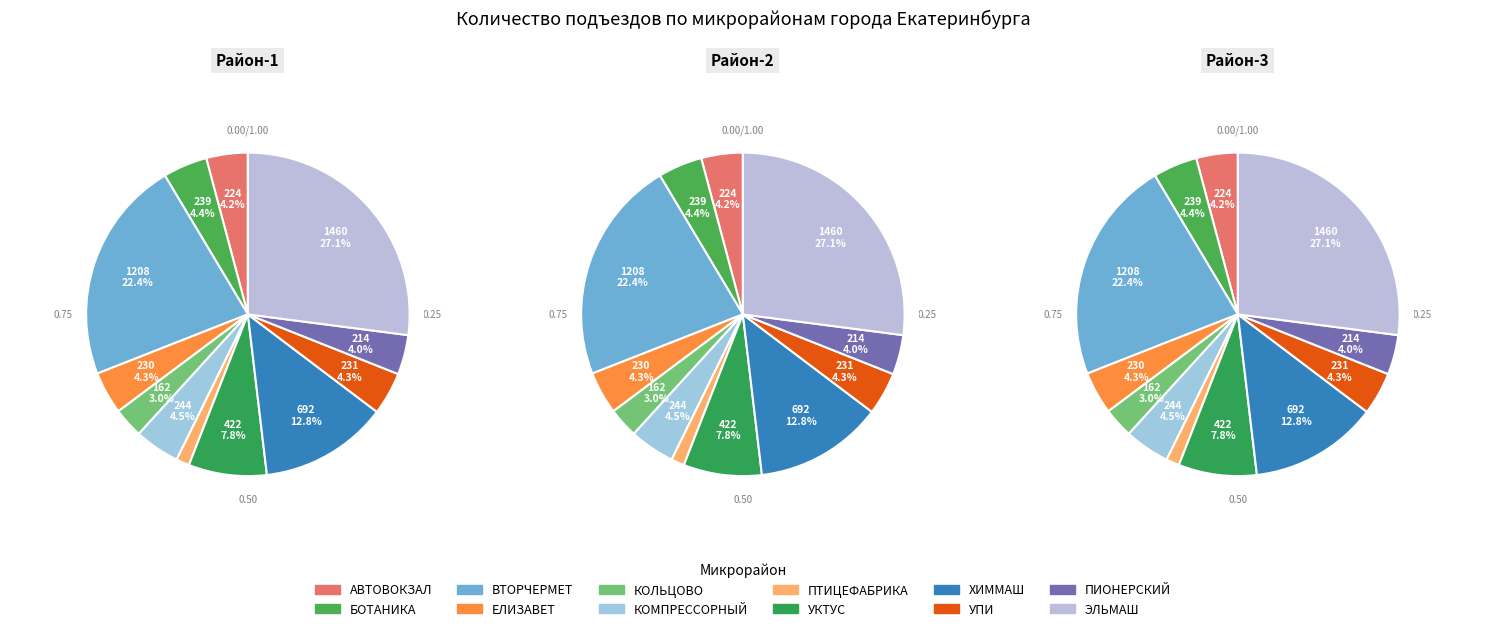

Is it true that ПИОНЕРСКИЙ is 4% of the pie?

True